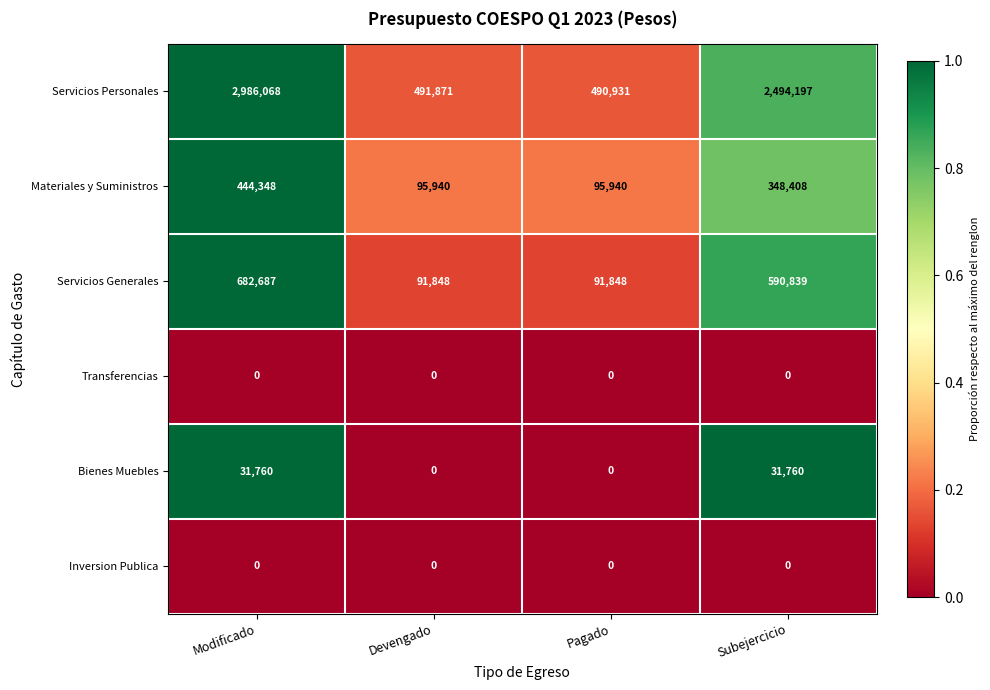

What is the difference between the second highest and minimum values in the Bienes Muebles series?

31760